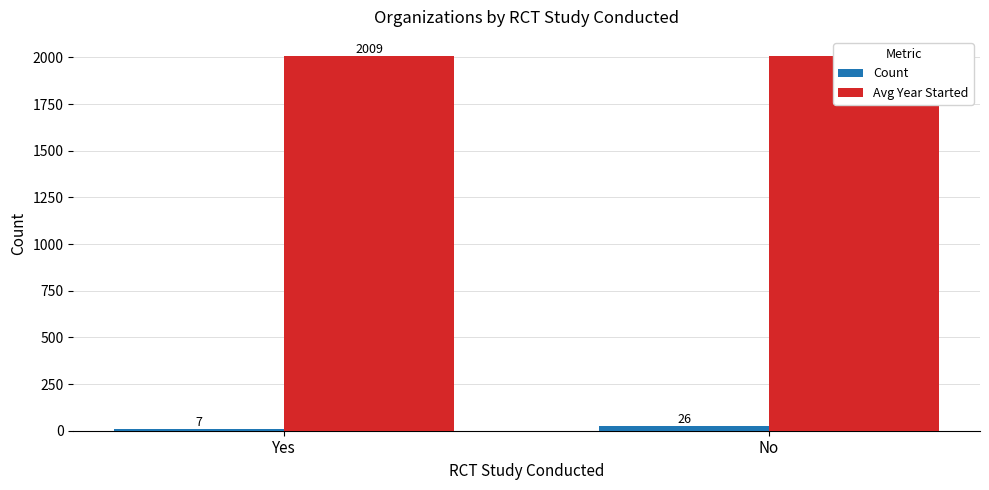

What is the label of the 1st bar from the right?

No